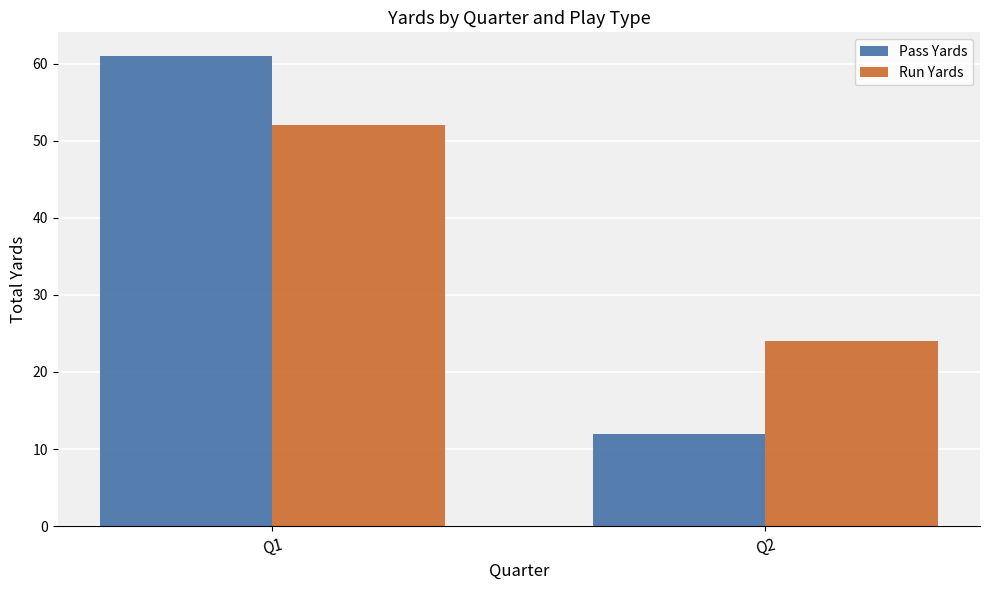

Reading right to left, extract all data points from this chart.

Pass Yards: 12	61
Run Yards: 24	52